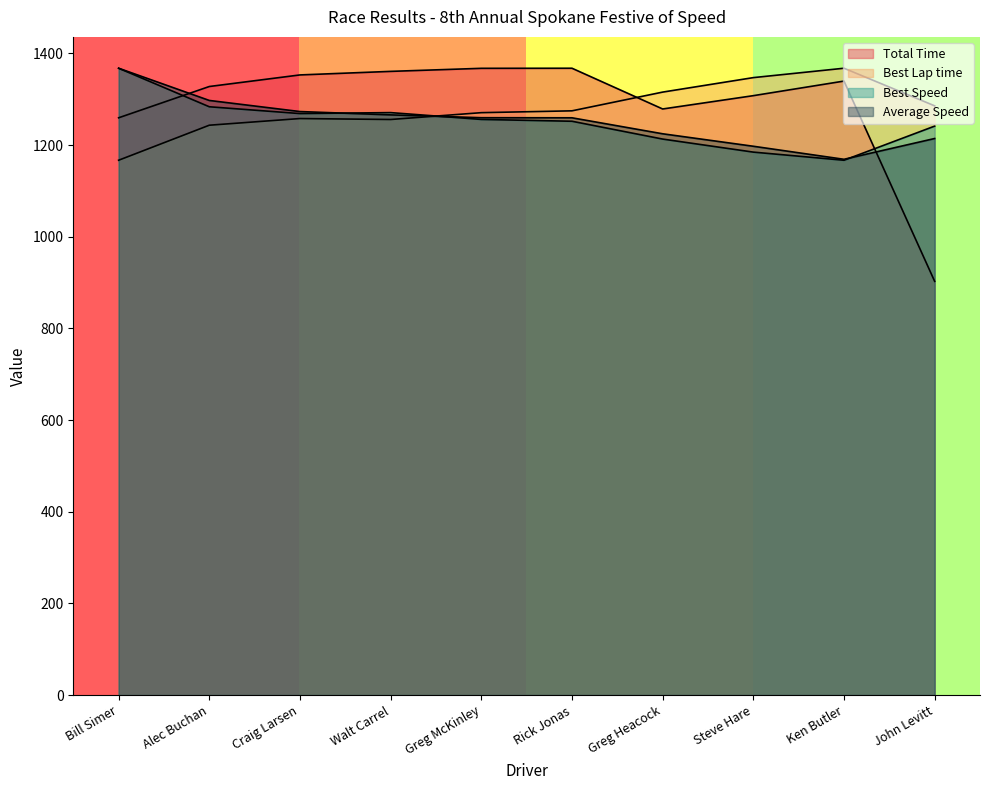

How many lines are shown in the chart?

4